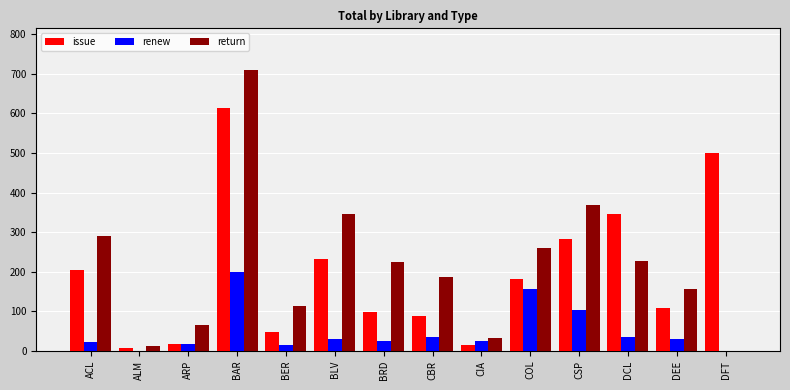

Which series changed the most between BRD and COL?

renew